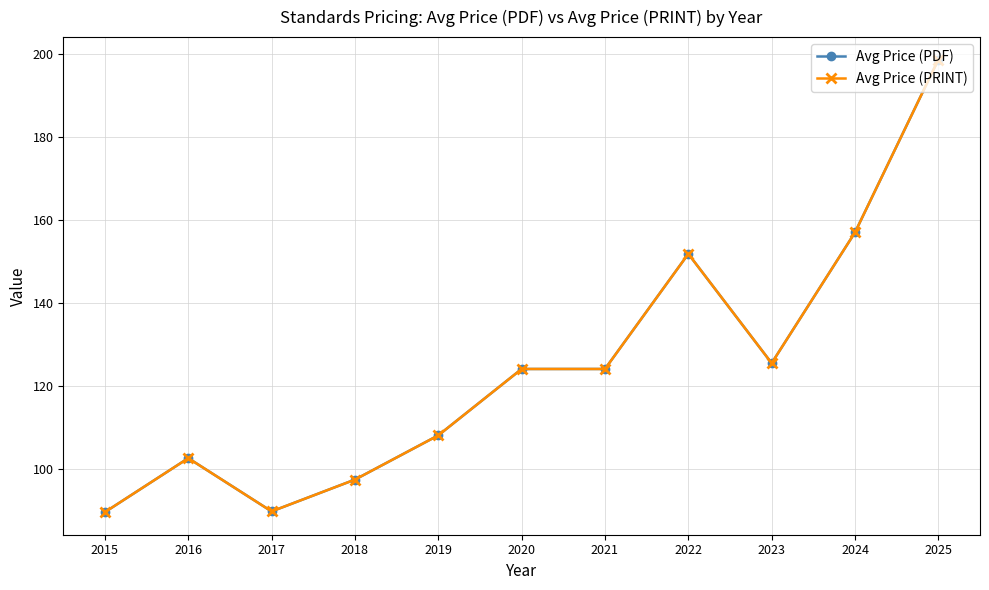

Is this an area chart (filled region under the line)?

No